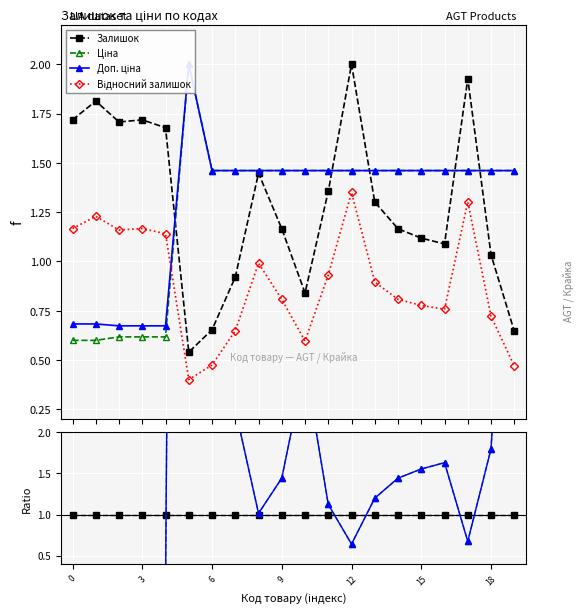

Which series has the largest total across all categories?

Доп. ціна